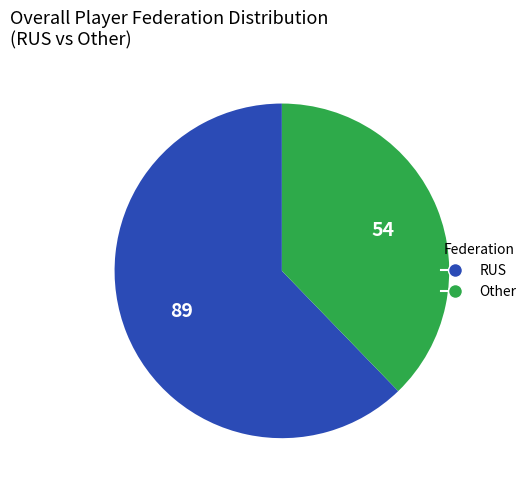

Which category accounts for the majority?

RUS